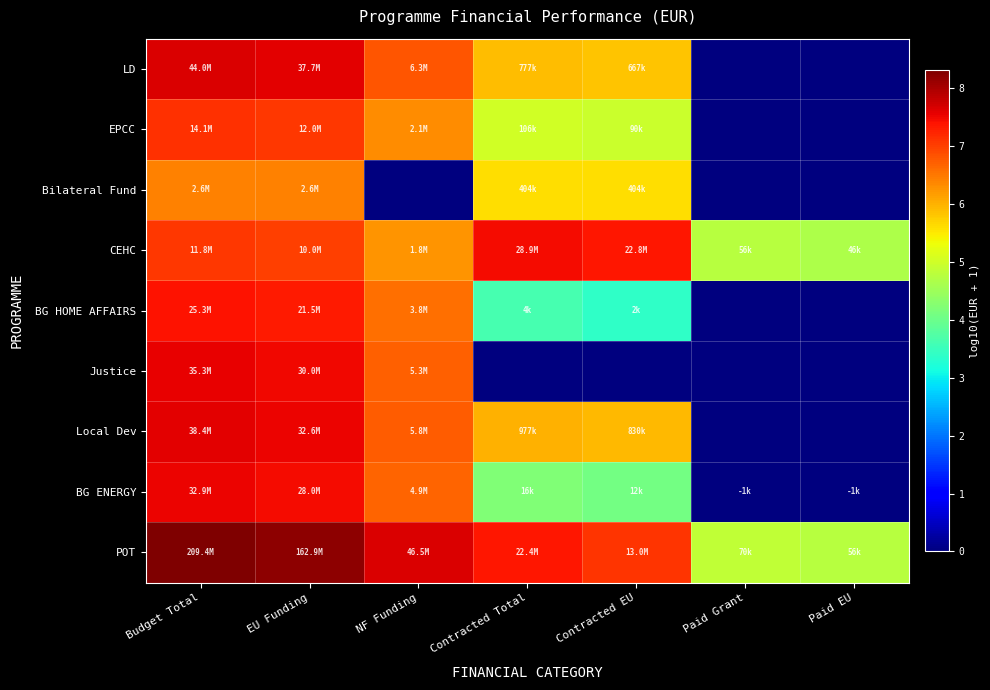

How many distinct data groups are displayed?

9